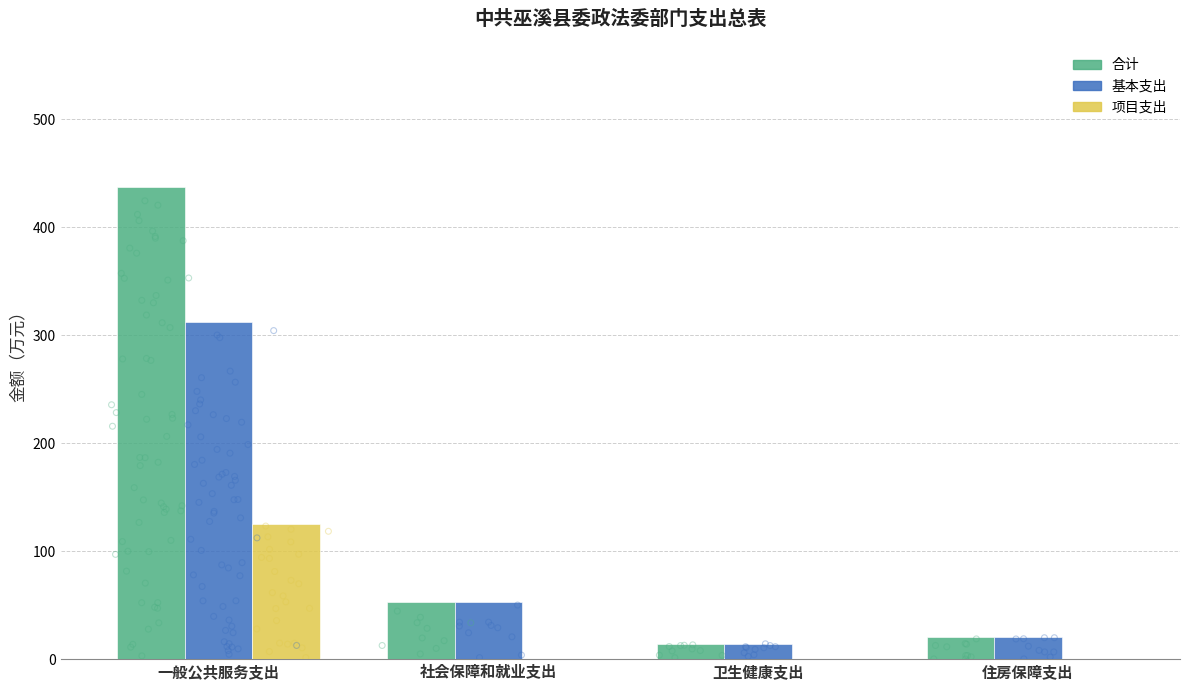

Which series has the largest Y range (max minus min)?

合计